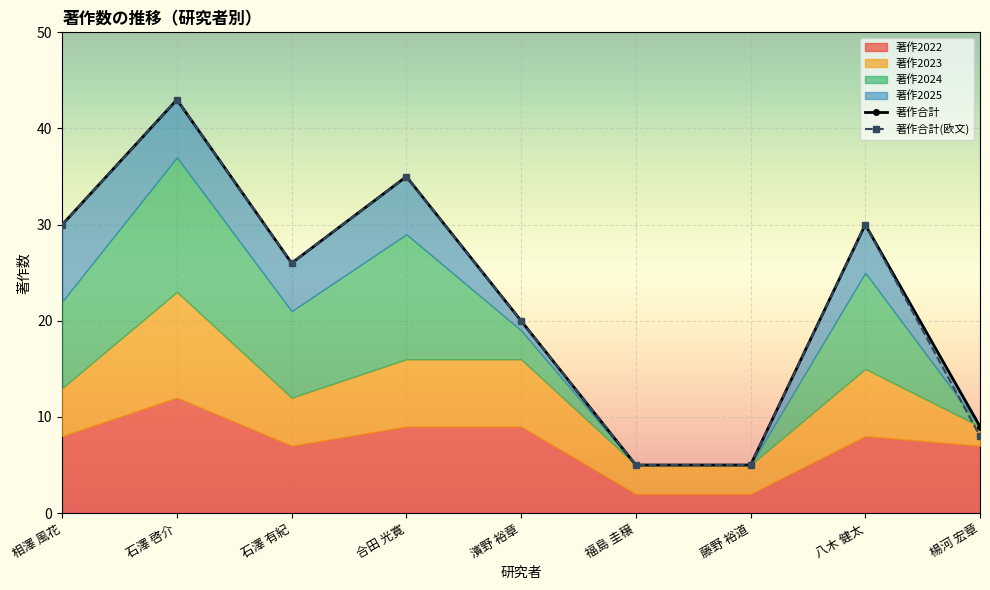

Reading right to left, list all the values displayed in this chart.

著作合計: 9	30	5	5	20	35	26	43	30
著作合計(欧文): 8	30	5	5	20	35	26	43	30